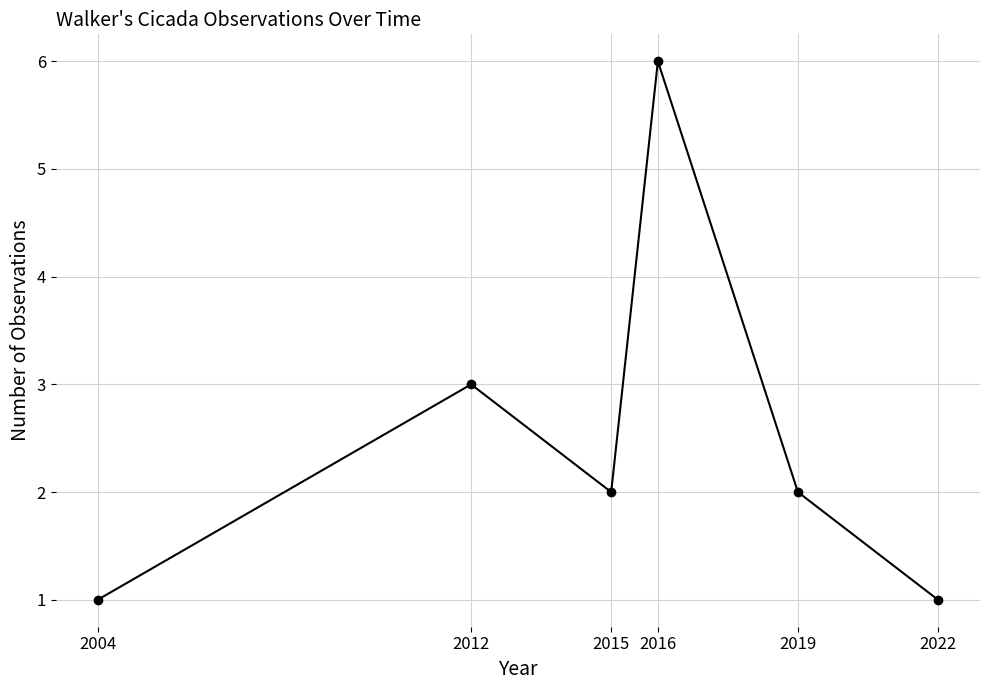

What is the minimum value shown in the chart?

1